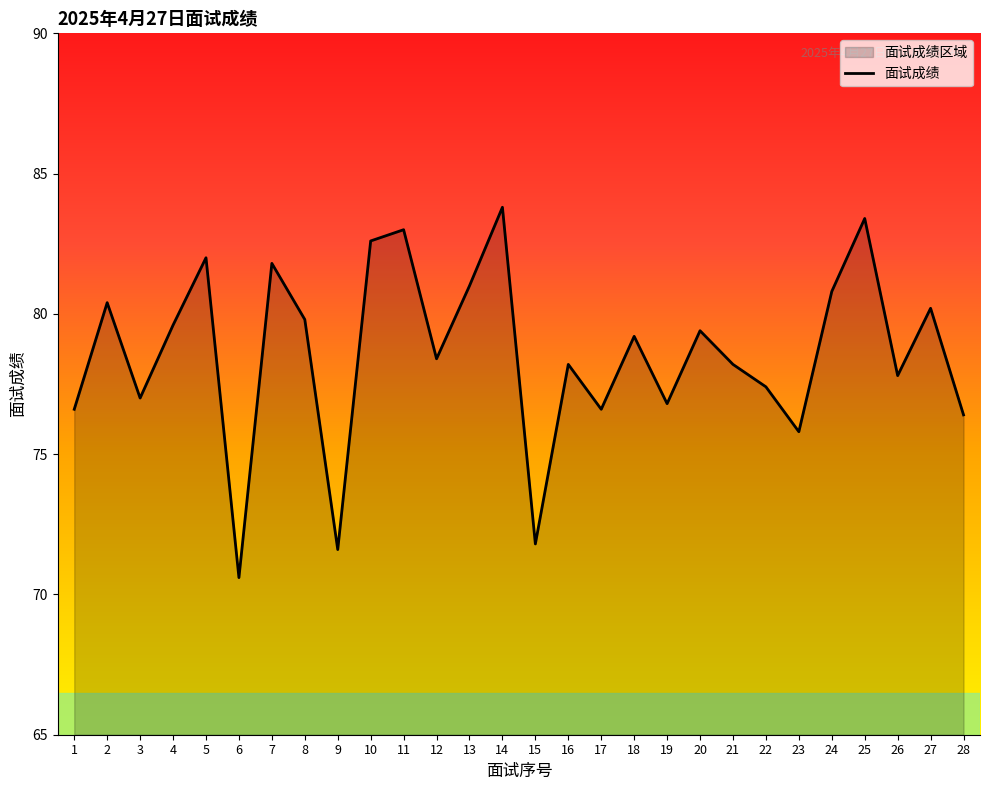

Where is the first local minimum?

3